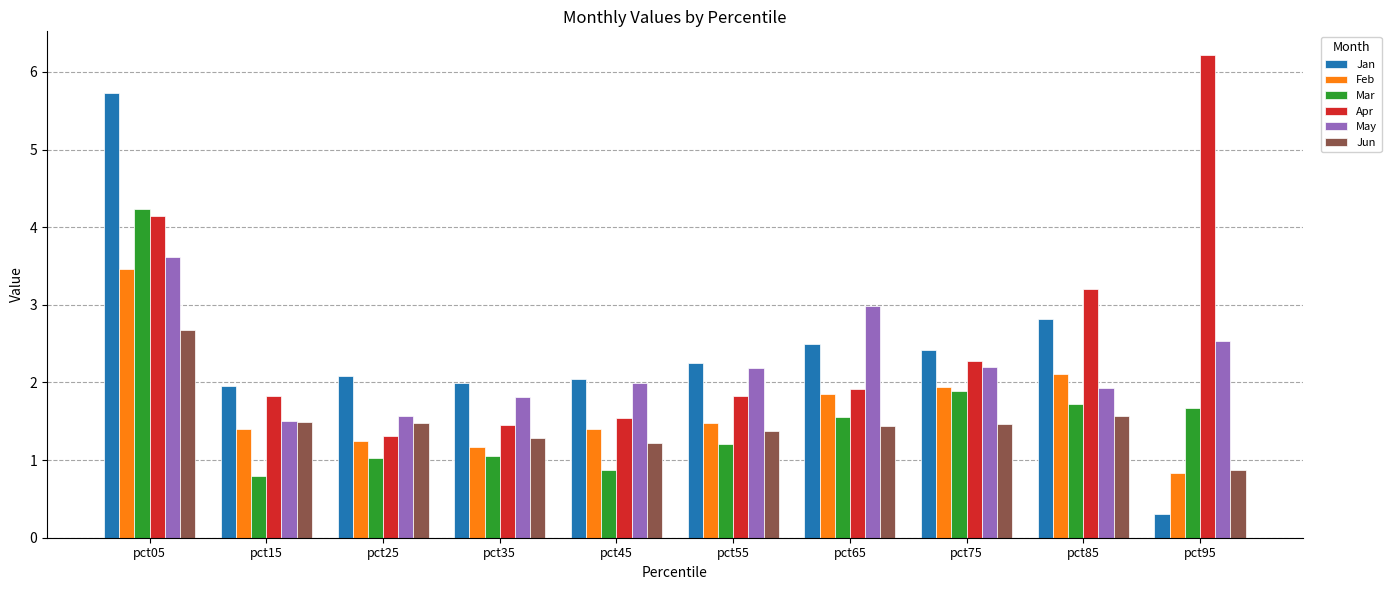

The Mar series shows 1.7 at pct95. True or false?

True